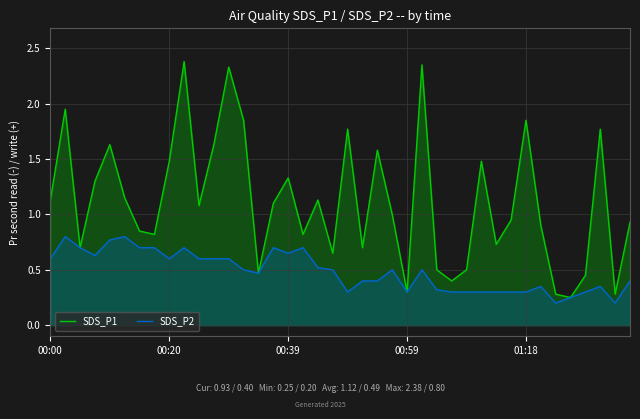

How many interior local valleys does the SDS_P2 series have?

8